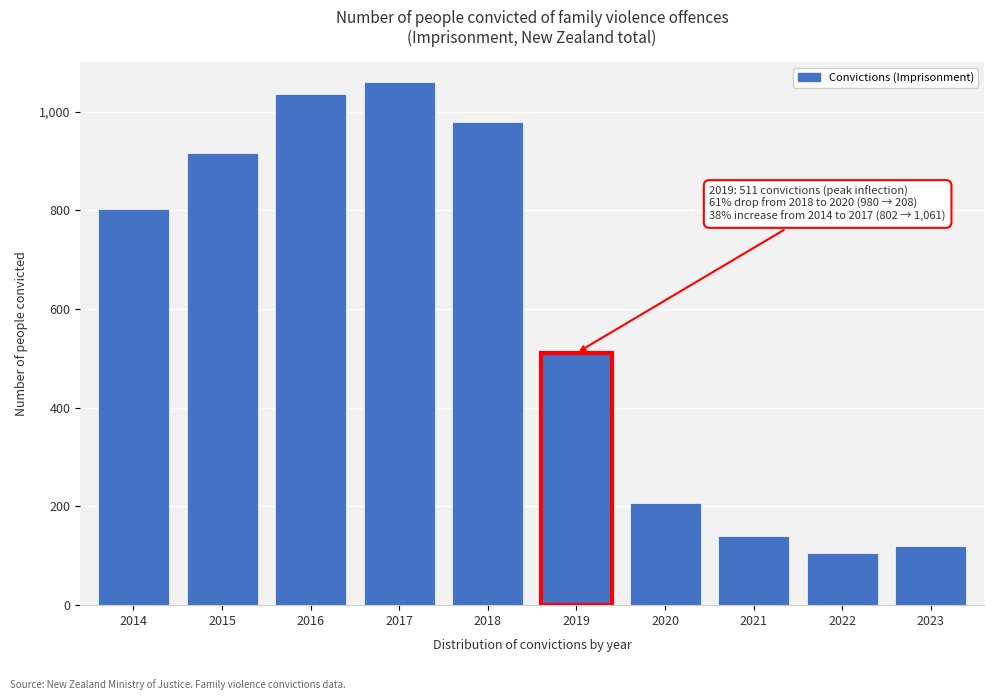

Reading right to left, extract all data points from this chart.

119	106	141	208	511	980	1061	1035	916	802